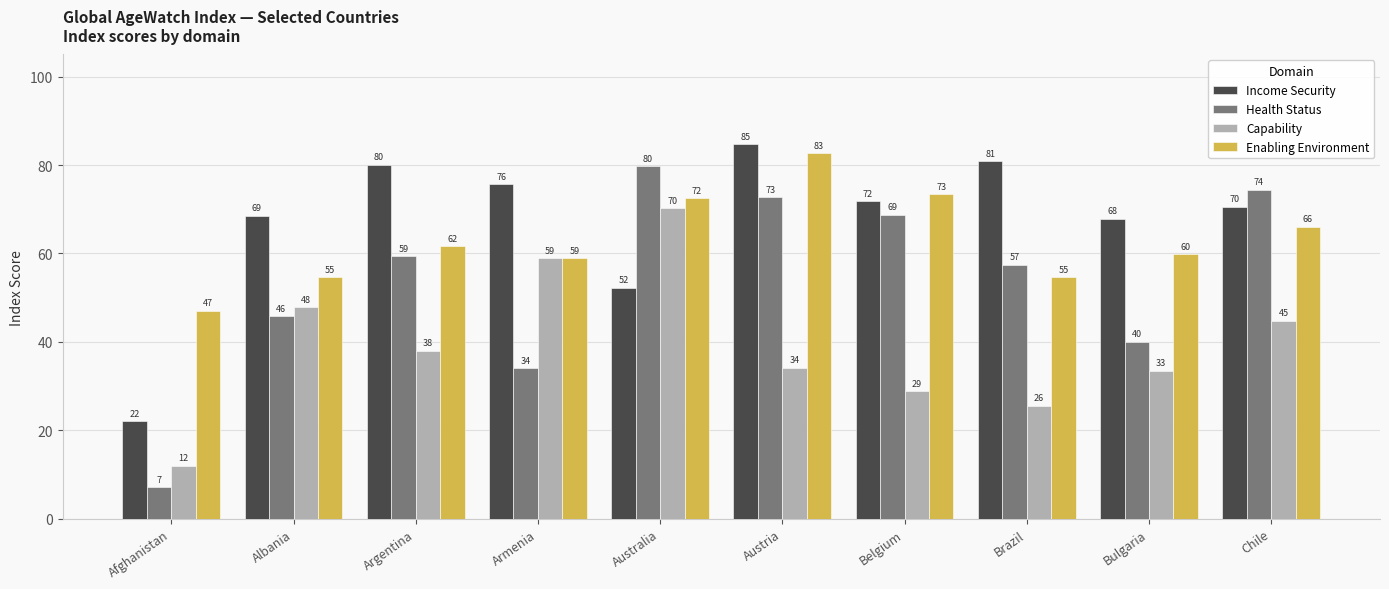

The Capability series shows 12.6 at Austria. True or false?

False